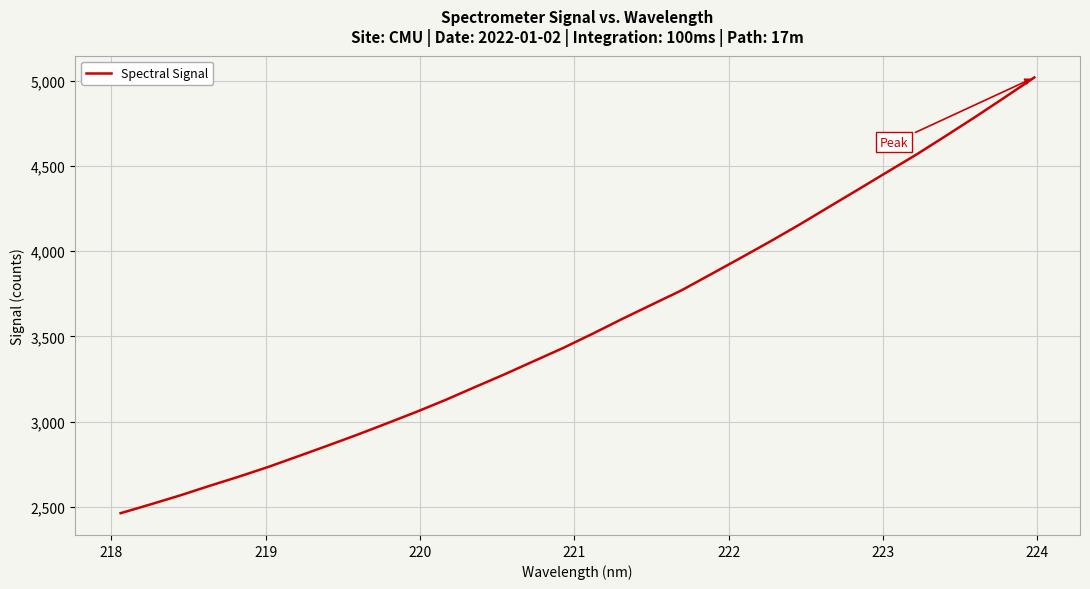

Does the chart display data point markers on the line(s)?

No